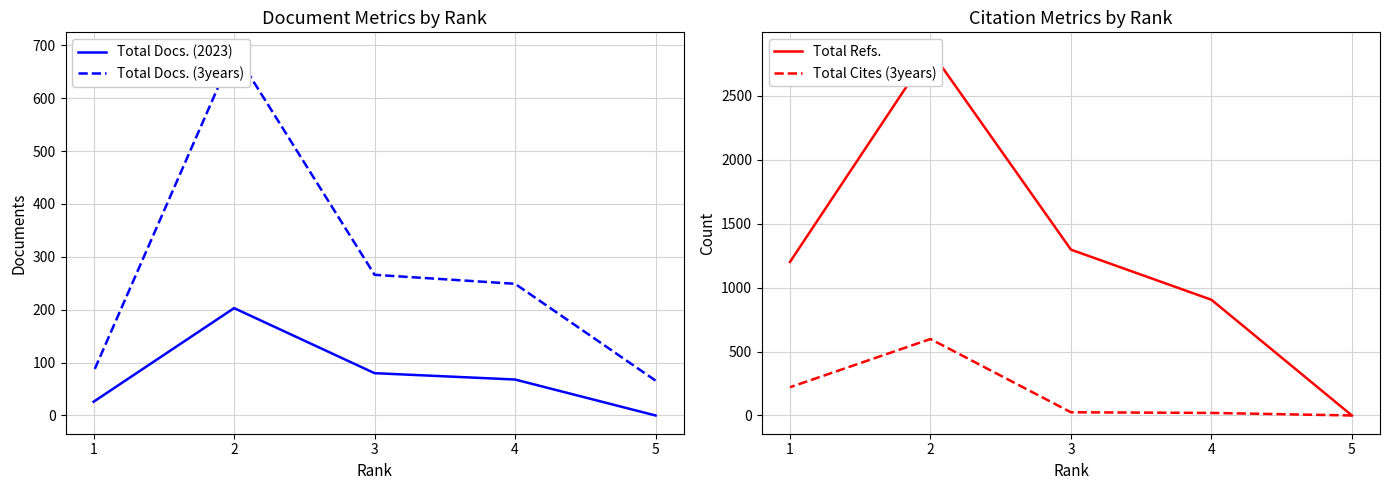

True or false: Total Refs. and Total Cites (3years) cross at least once.

False